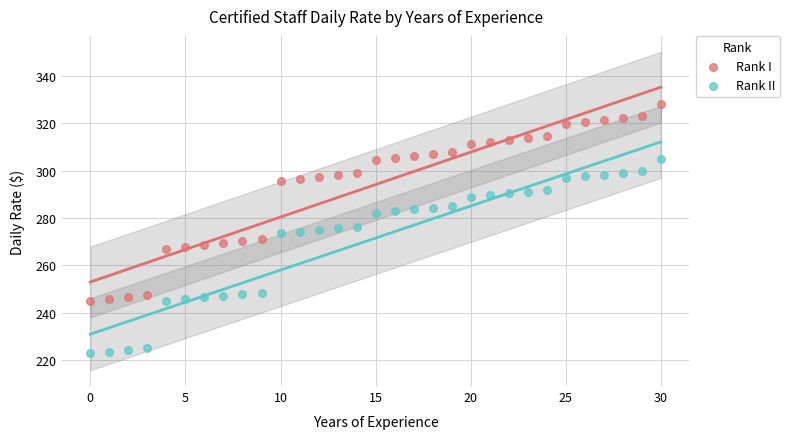

Which series reaches the maximum Y coordinate?

Rank I